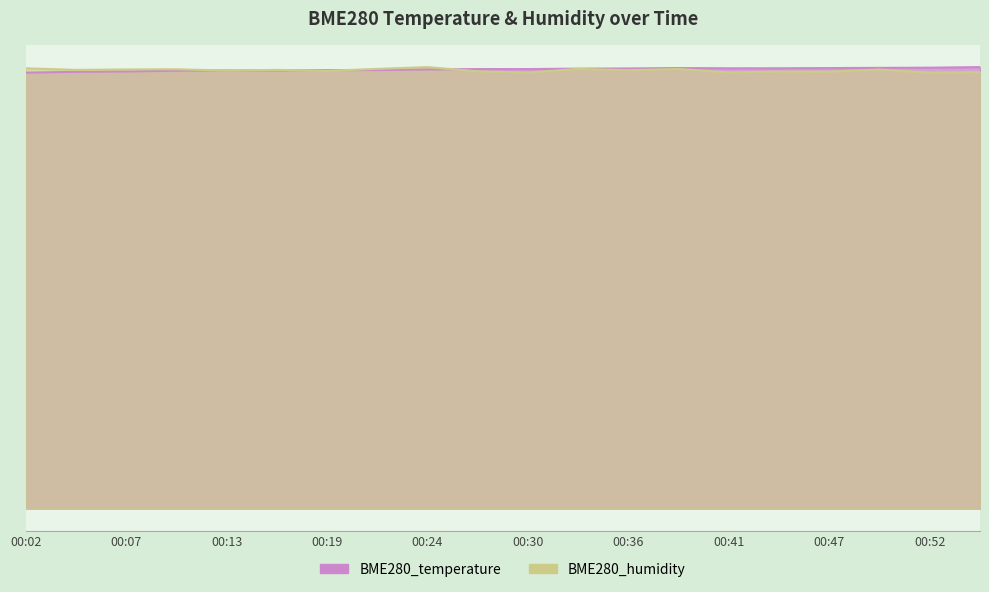

What is the sum of all BME280_temperature values?

441.3